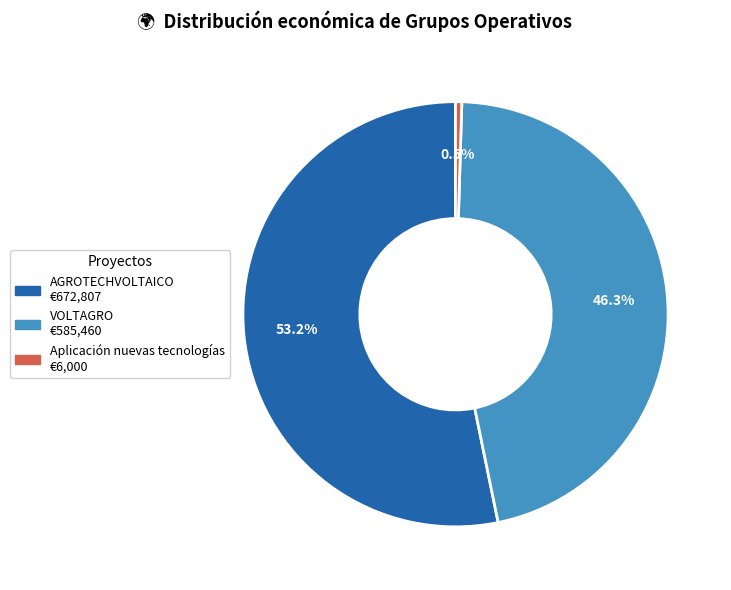

Is there any slice that represents more than half of the pie?

Yes